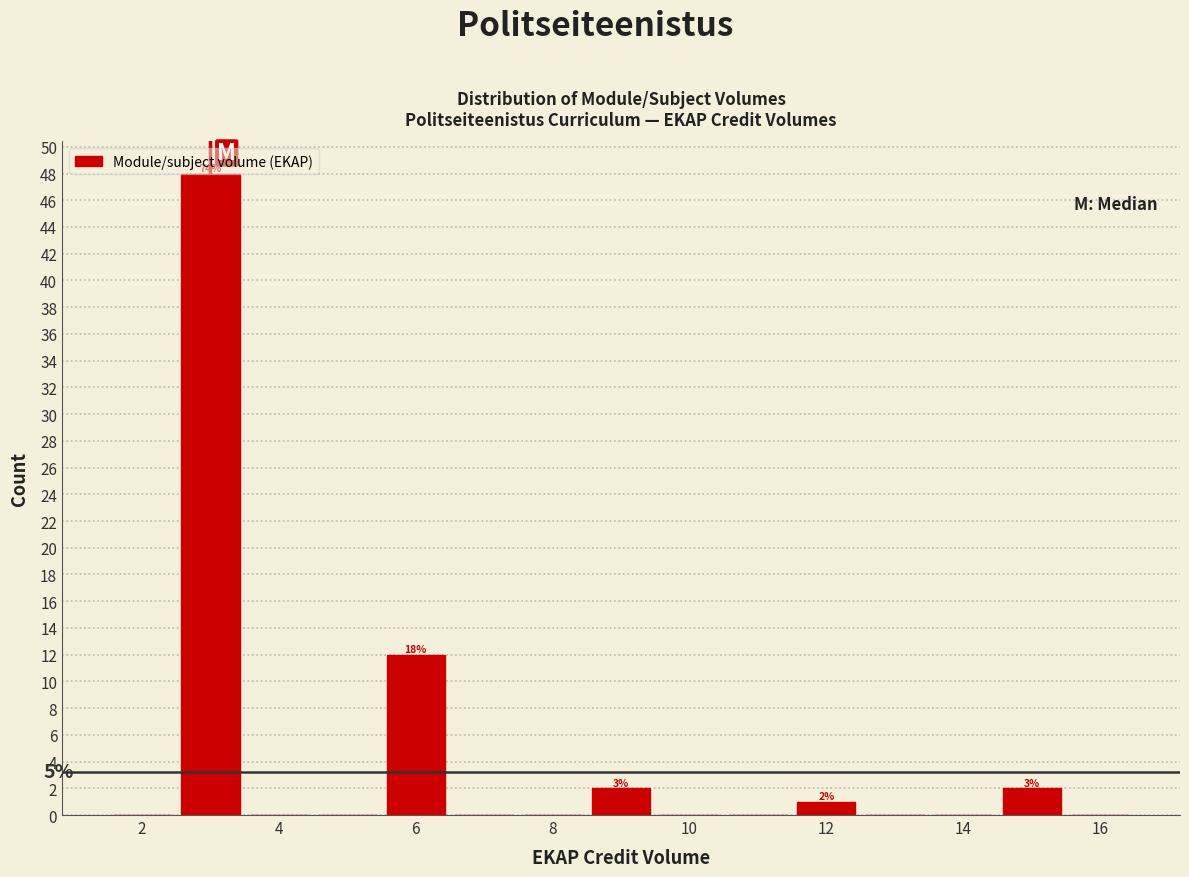

Which range on the x-axis has the tallest bar?

2.5 to 3.5